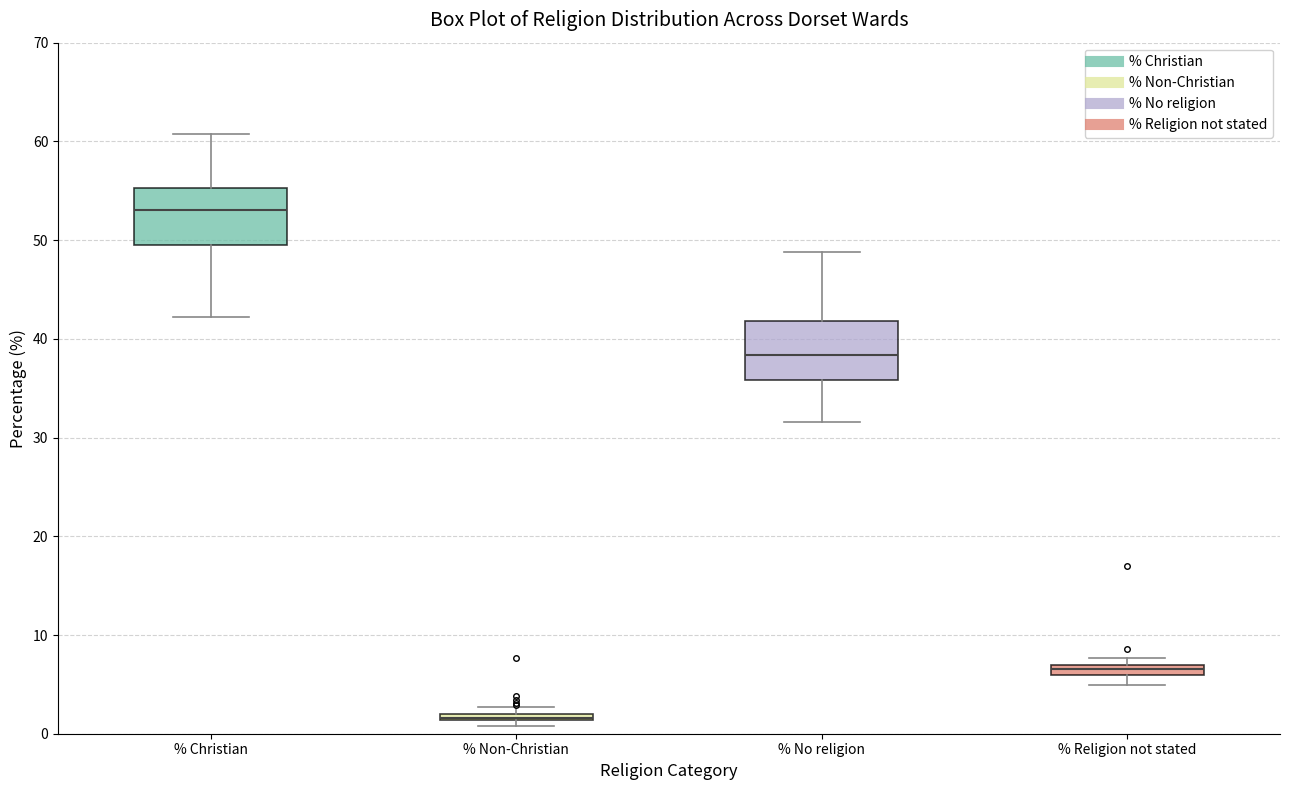

Where is the upper edge of the box for % No religion on the y-axis? The values are not printed on the chart, so give them approximately, as read against the axis.

42